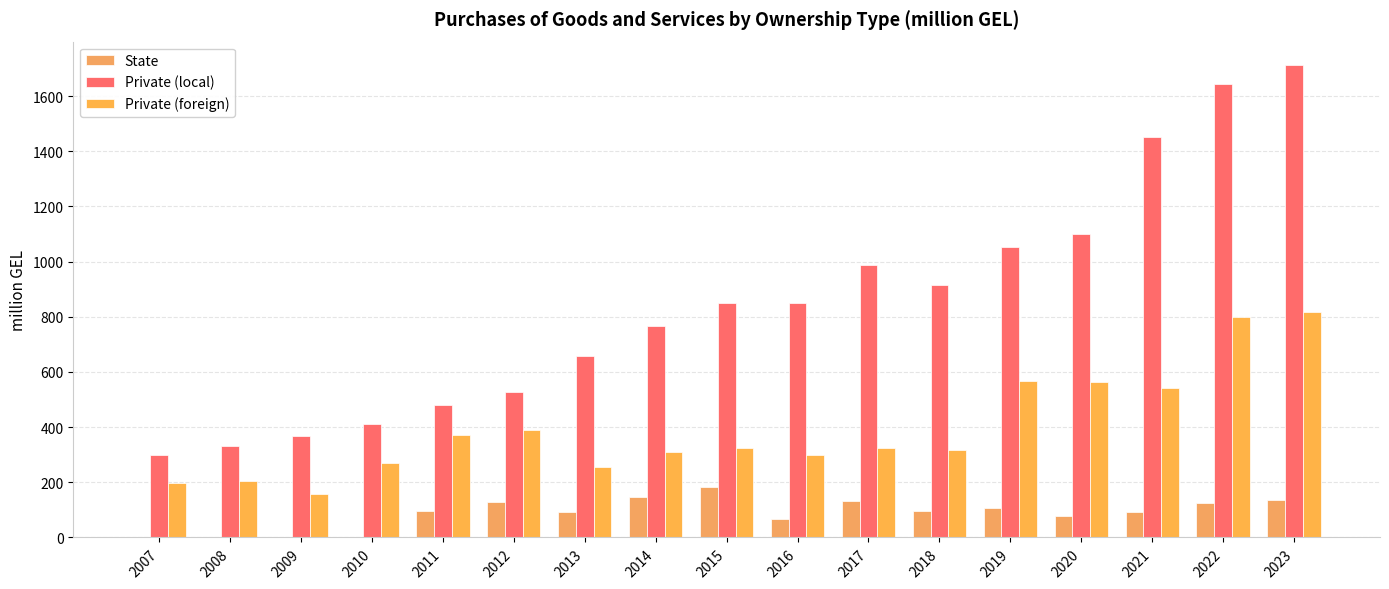

Which has a higher value, 2007 or 2017?

2017